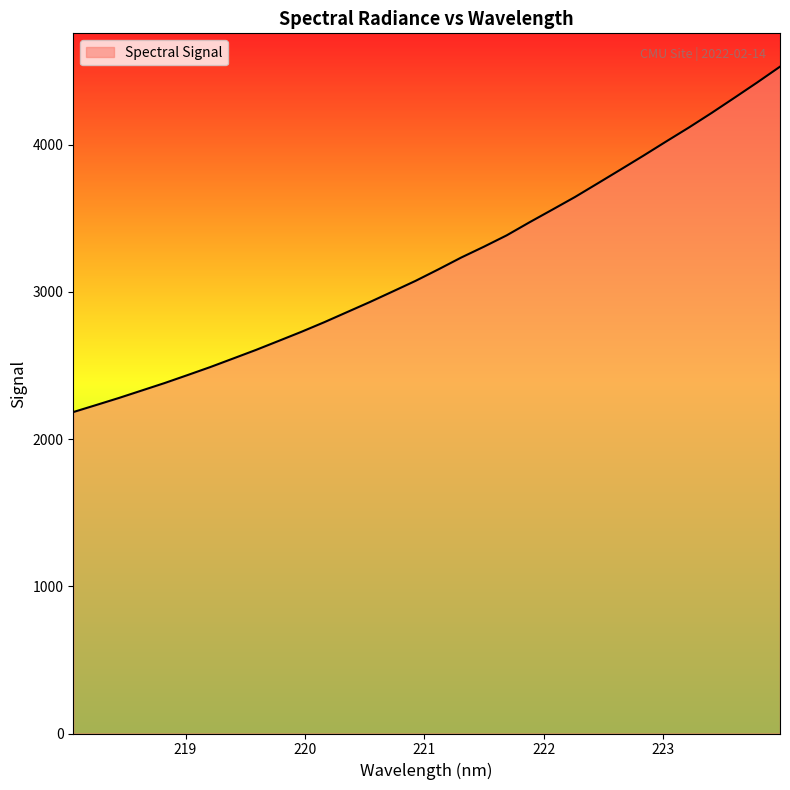

What is the greatest value displayed?

4529.3